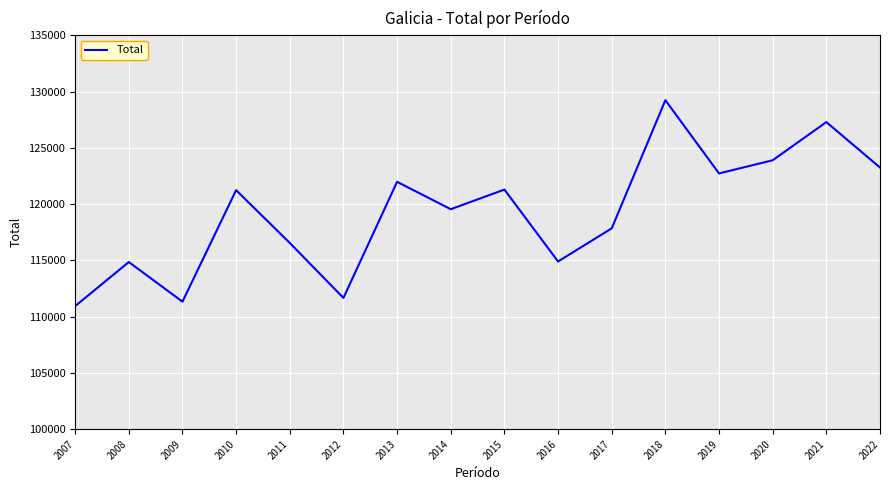

What is the difference between the values at 2021 and 2007?

16355